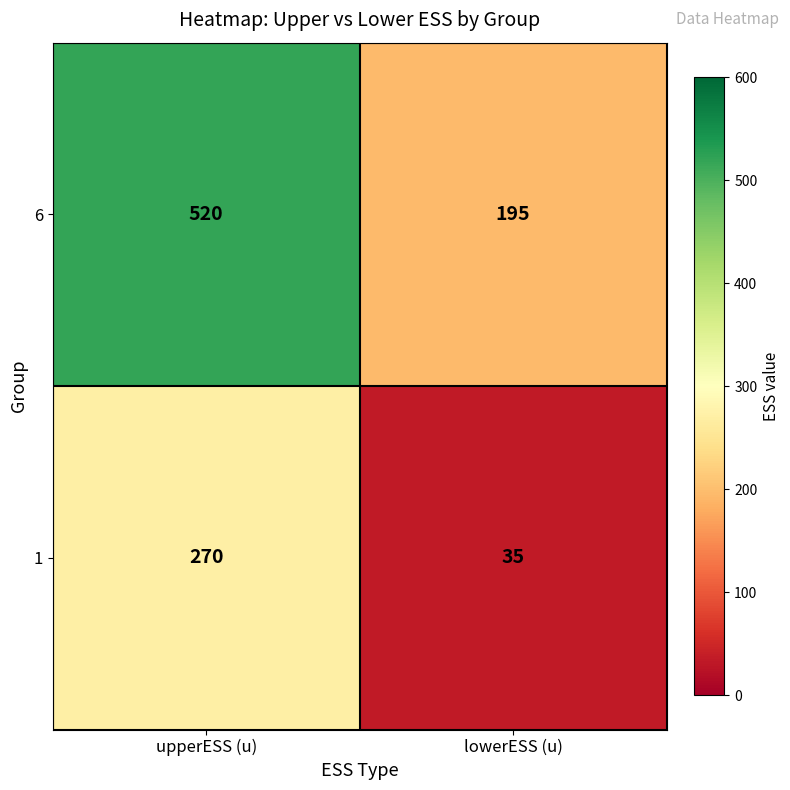

What is the spread (max minus min) of values at upperESS (u)?

250